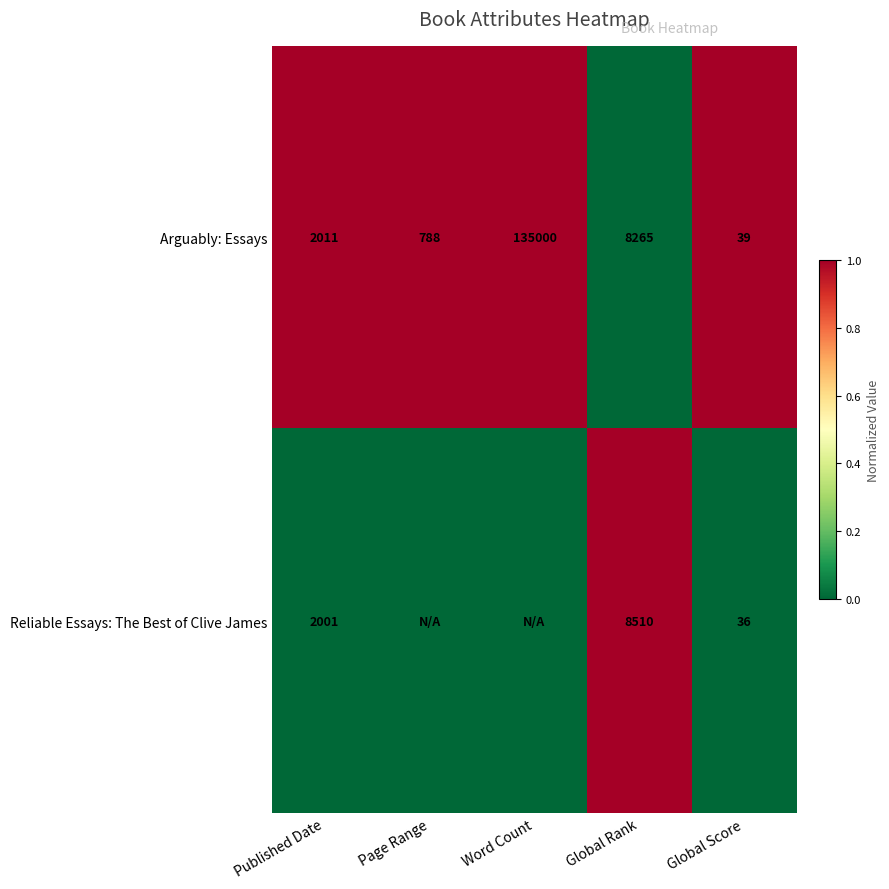

Read the Arguably: Essays value at Global Score, to the nearest 10.

40